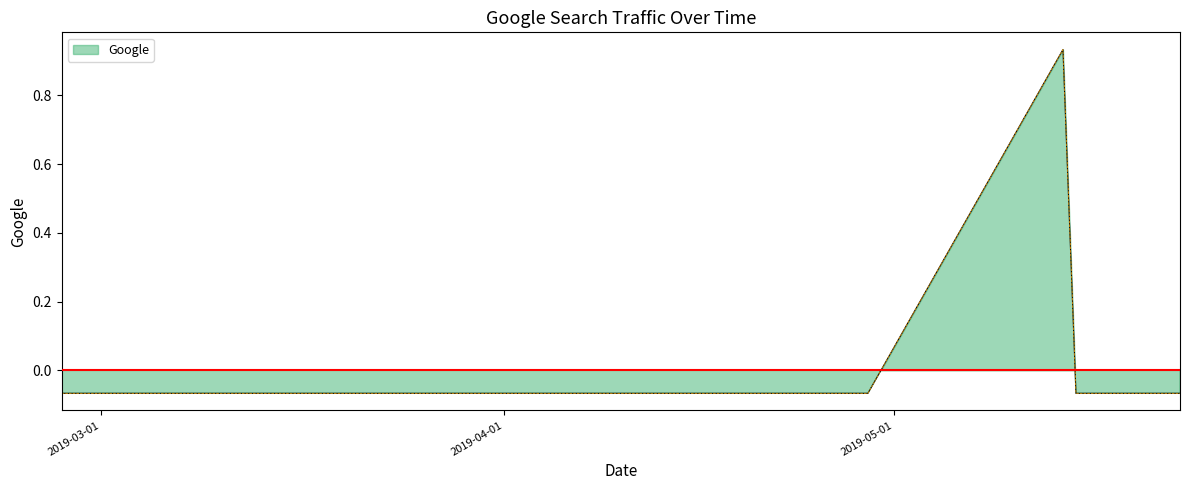

The chart shows a value of -0.1 at 2019-04-02. True or false?

True